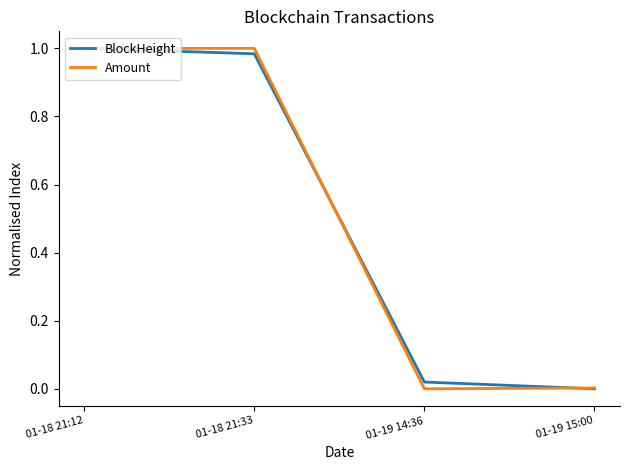

Which series changed the most between 01-18 21:33 and 01-19 15:00?

Amount